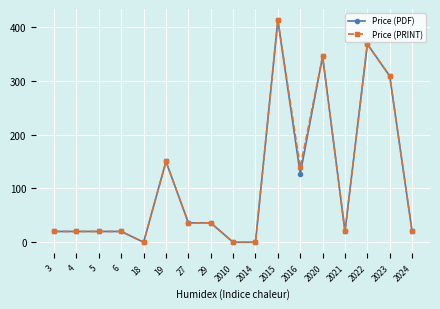

At which category is the sum across all series the highest?

2015